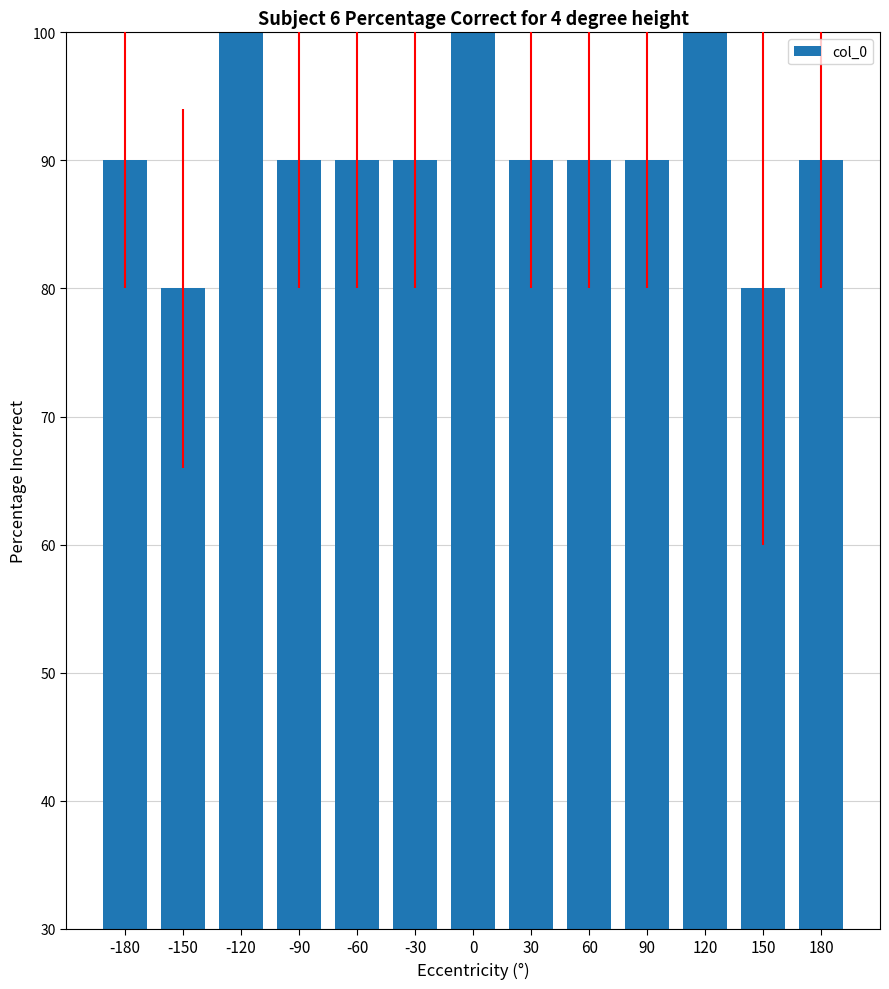

What value does the data have at 0?

100